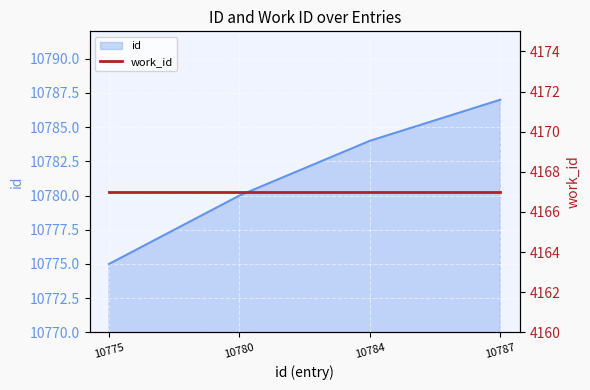

What is the difference between the maximum and minimum values?

12